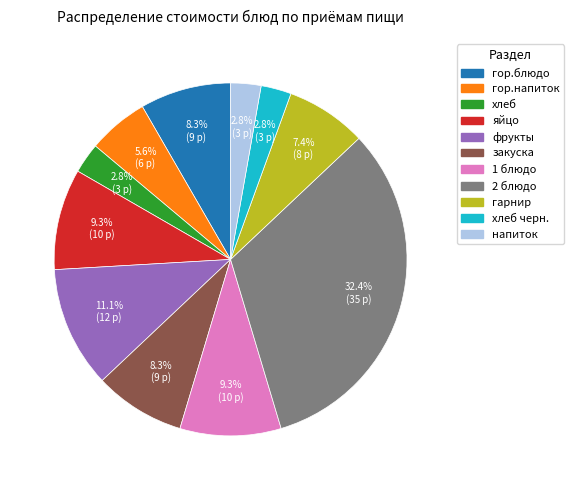

Does any single category account for the majority?

No